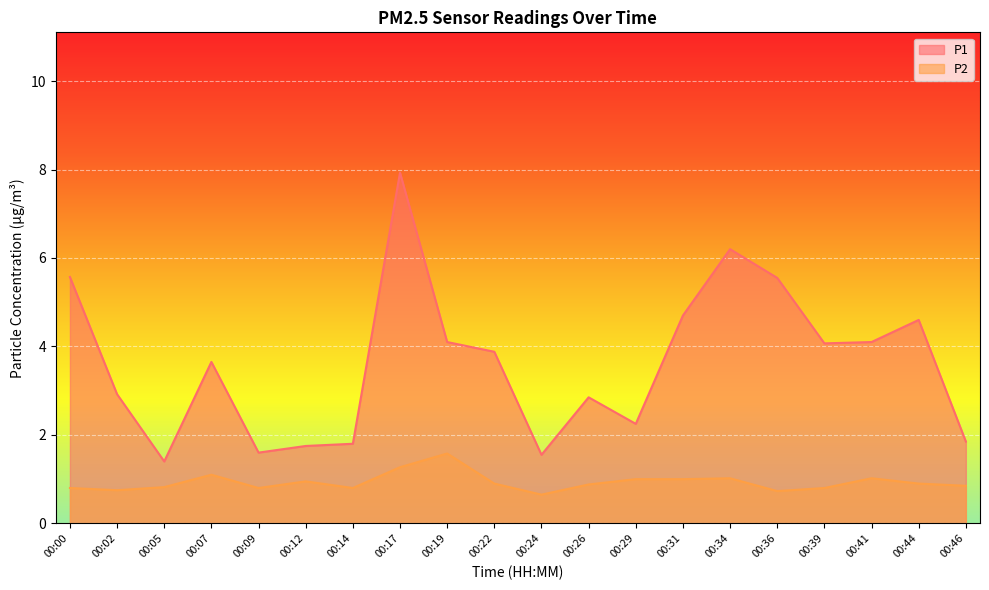

The value of P1 at 00:41 is 4.1. True or false?

True